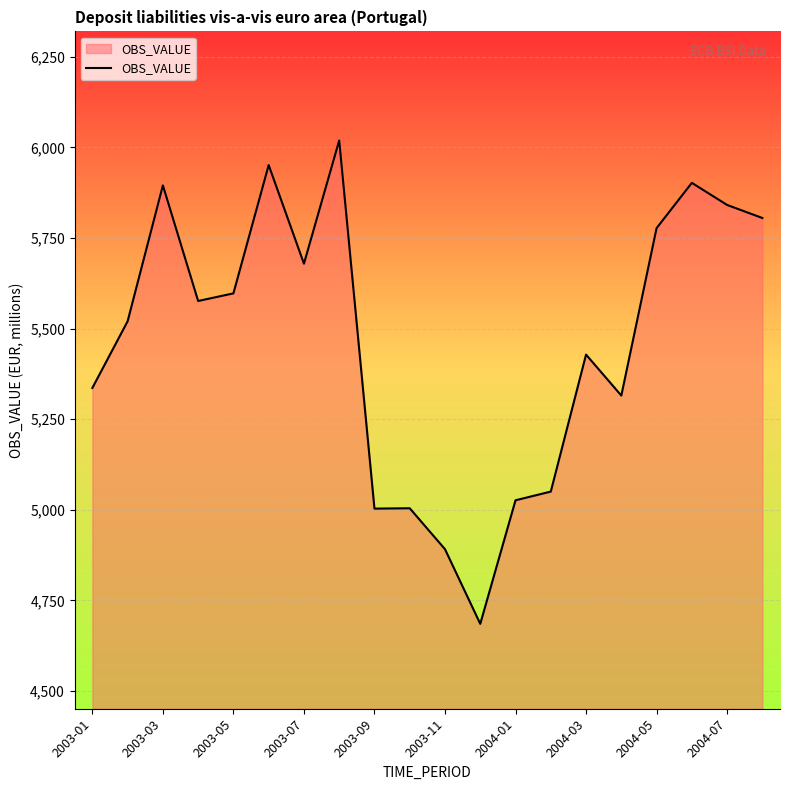

What is the greatest value displayed?

6019